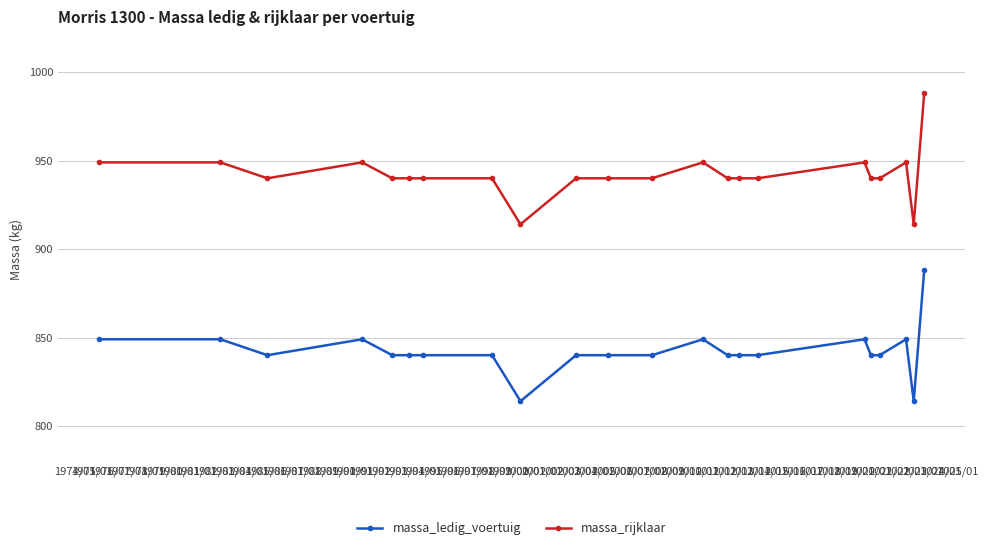

How many distinct data groups are displayed?

2